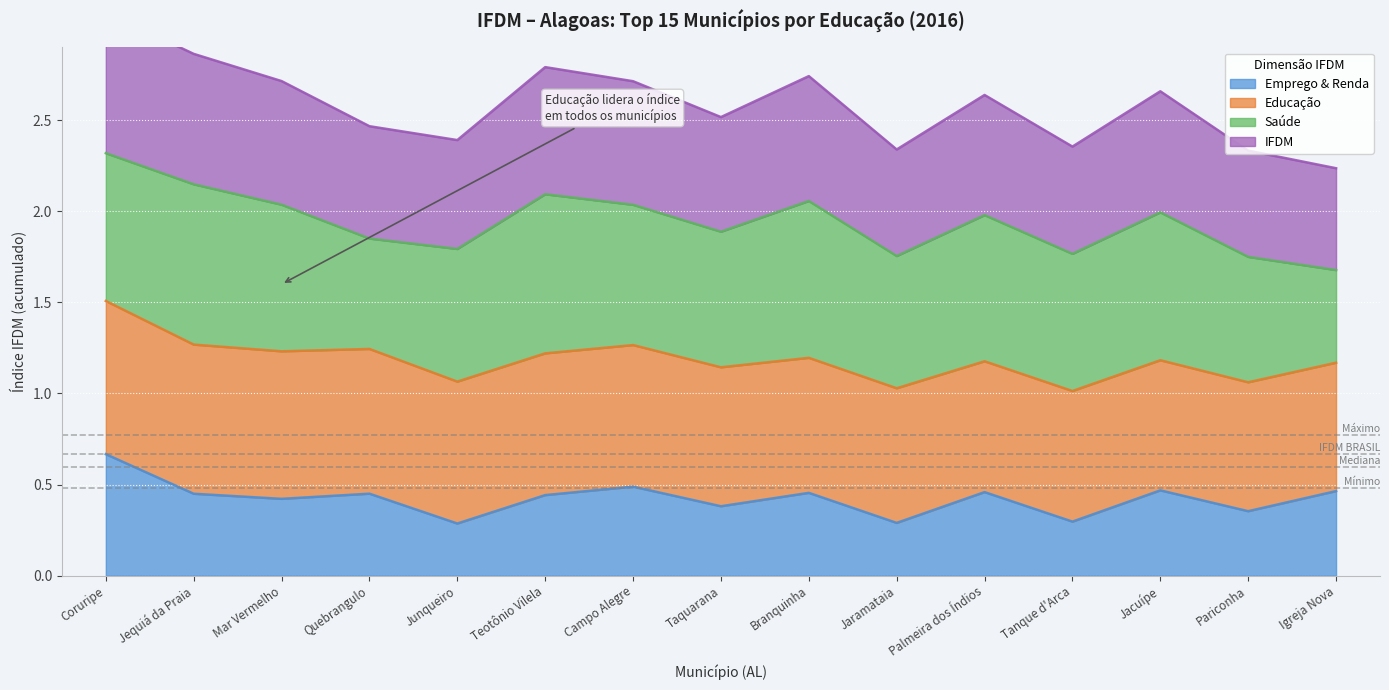

What is the value of the Emprego & Renda point at the 14th from the left?

0.4